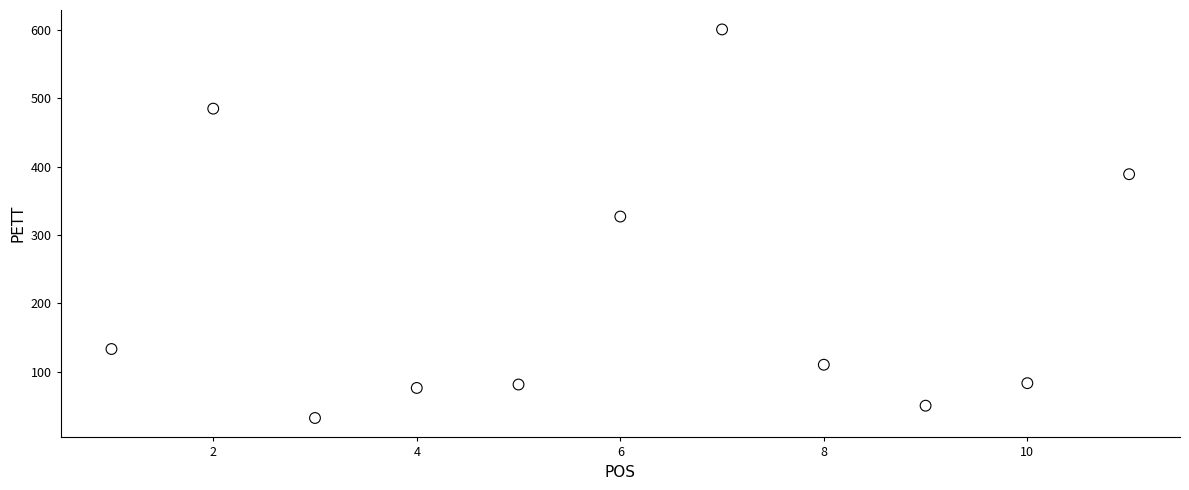

What Y value in the scatter plot is closest to 316?

327